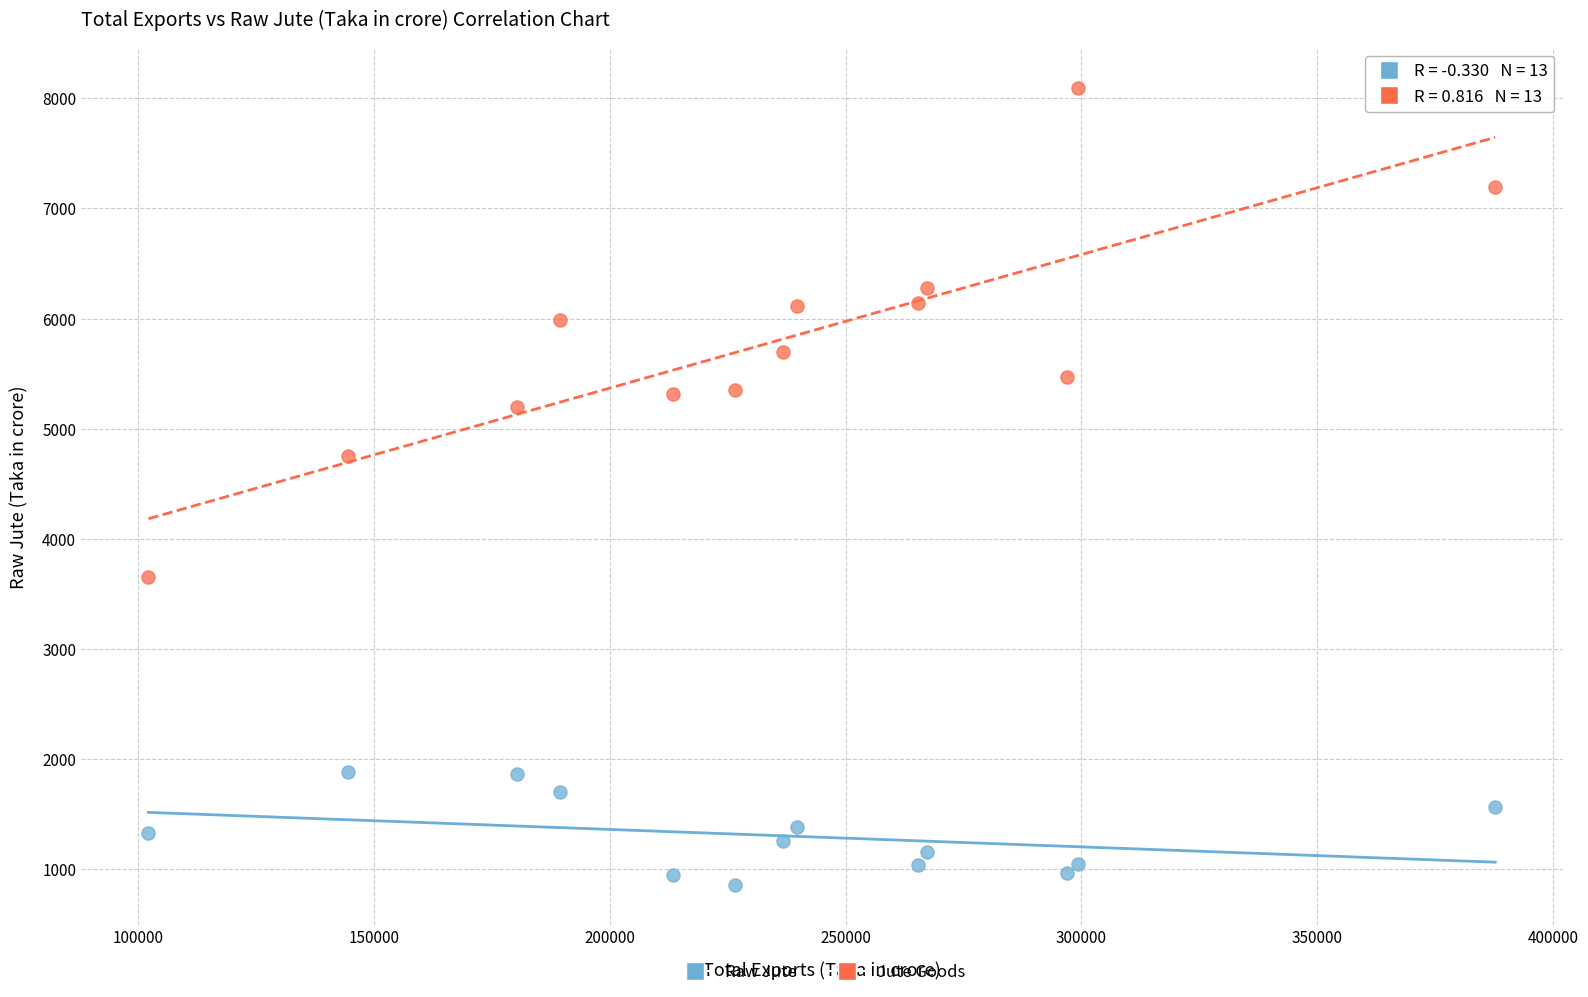

What are all the series names shown in the legend?

Raw Jute, Jute Goods